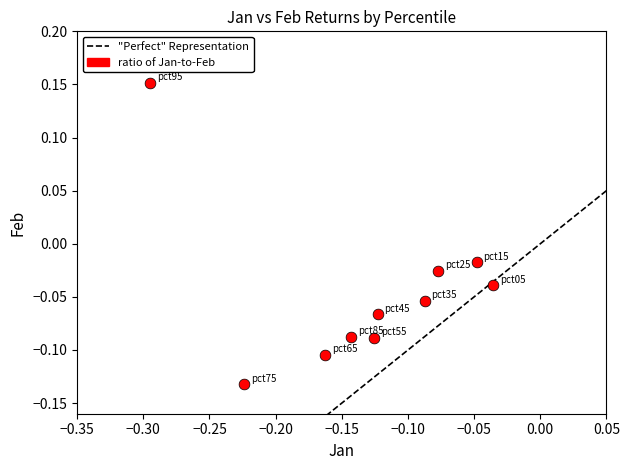

What is the range of Y values (max minus min)?

0.3